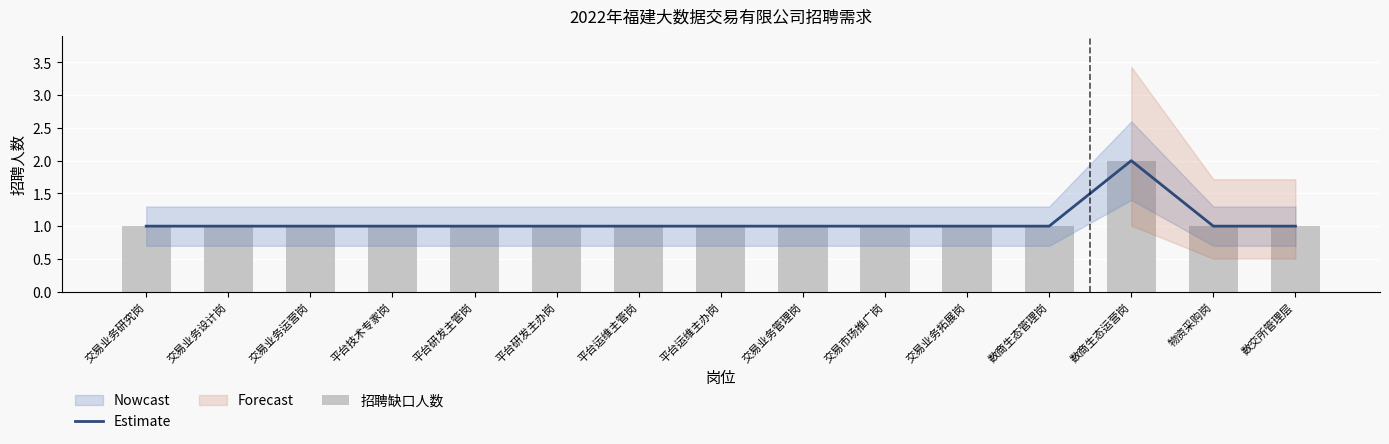

Between 交易业务运营岗 and 平台研发主管岗, which series saw the biggest shift?

Estimate